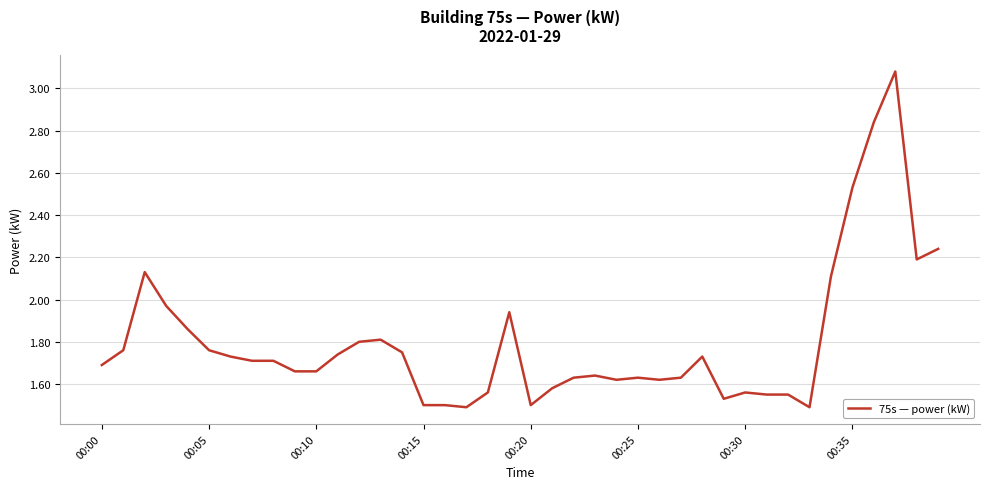

Approximately how many times larger is the value at 00:30 compared to 00:35?

0.6